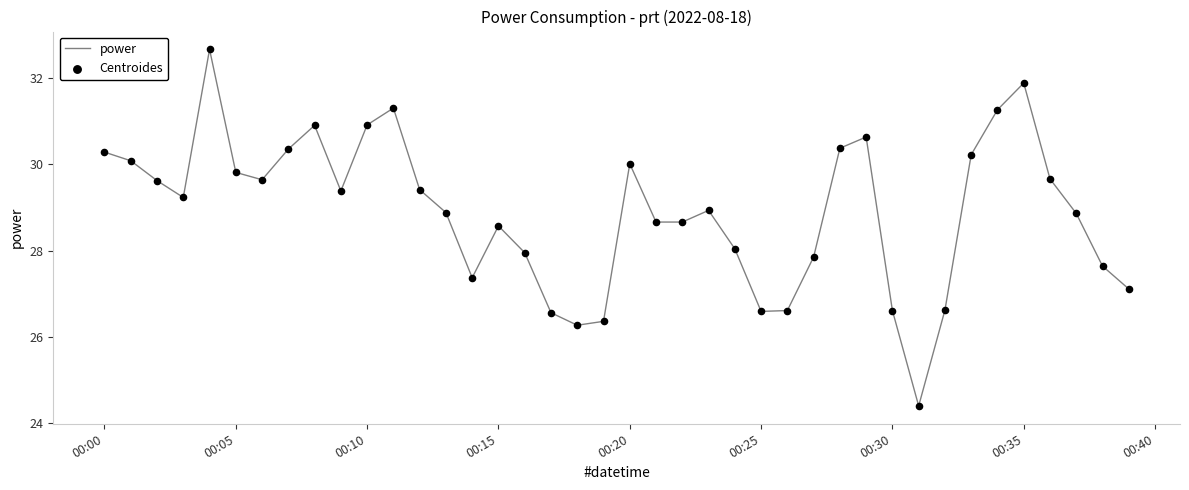

What is the minimum value shown in the chart?

24.4